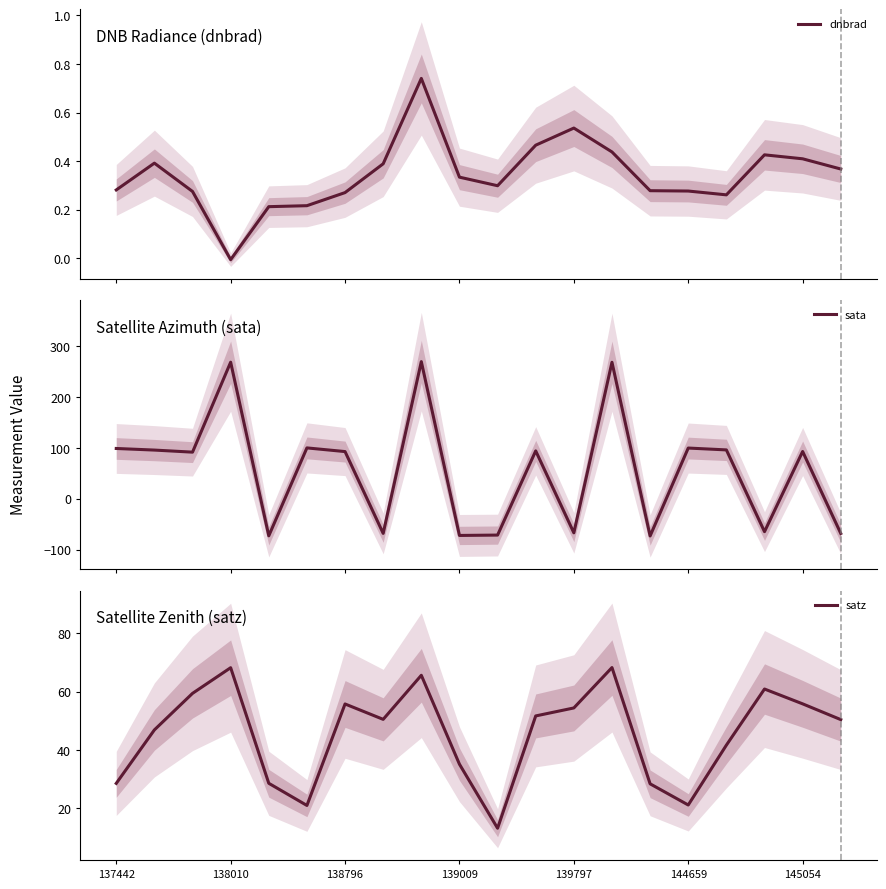

What is the minimum value shown in the chart?

-72.5